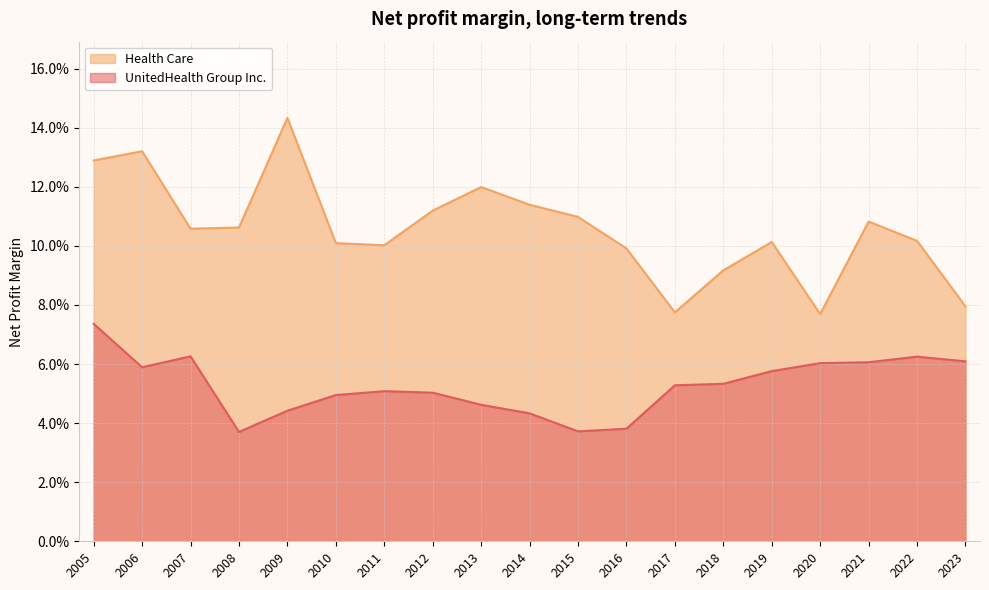

Which series has the largest range (max minus min)?

Health Care